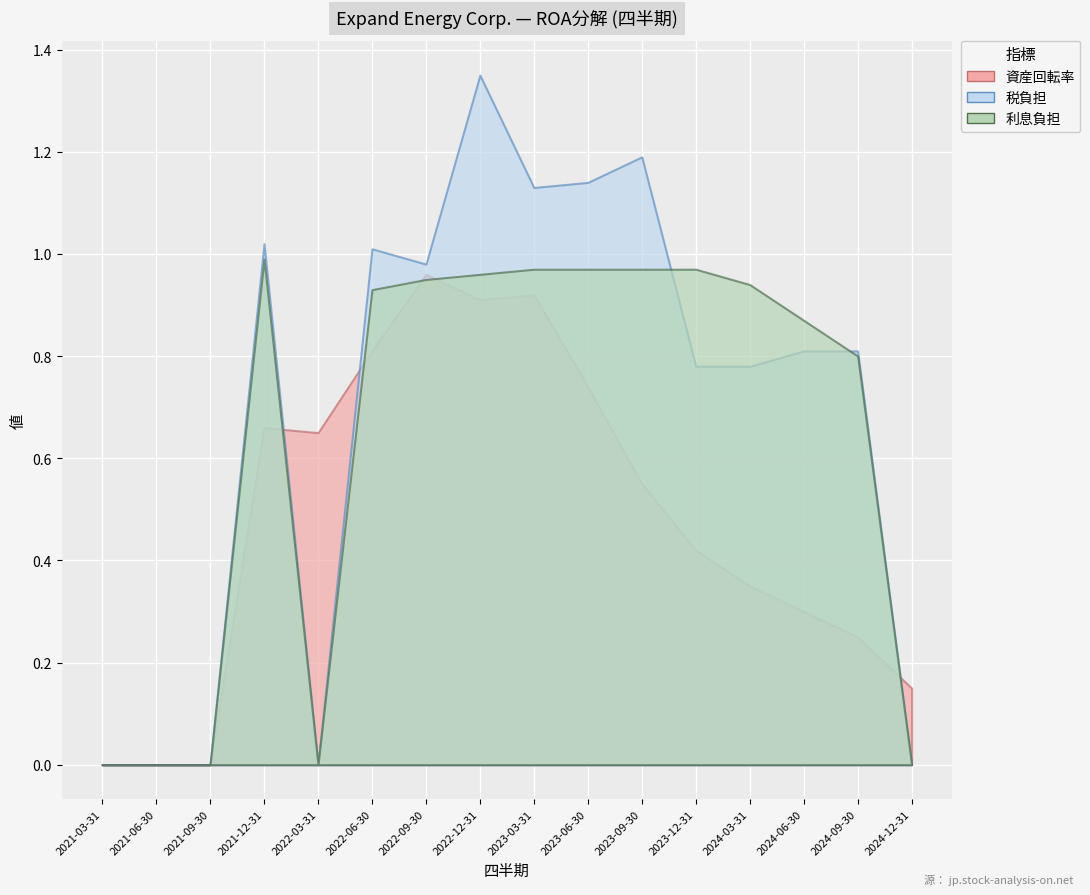

How many positive values does the 資産回転率 series have?

13